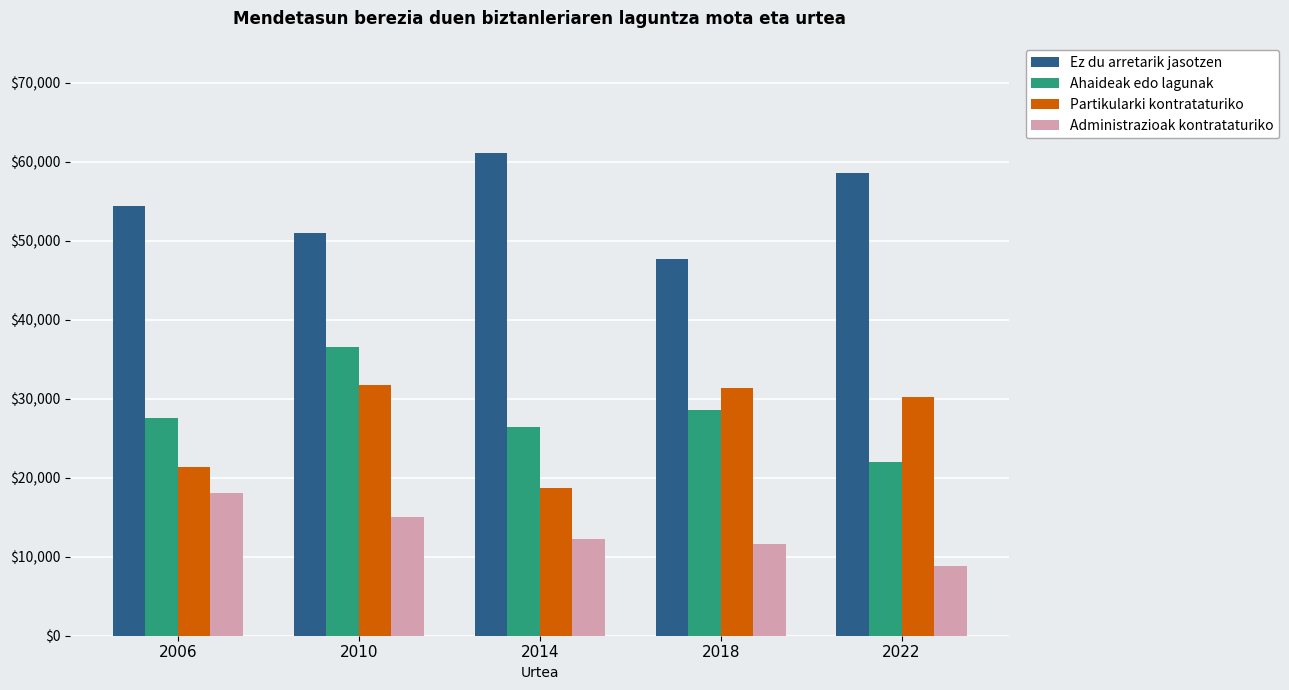

What is the difference between the highest and lowest values at 2018?

36055.5